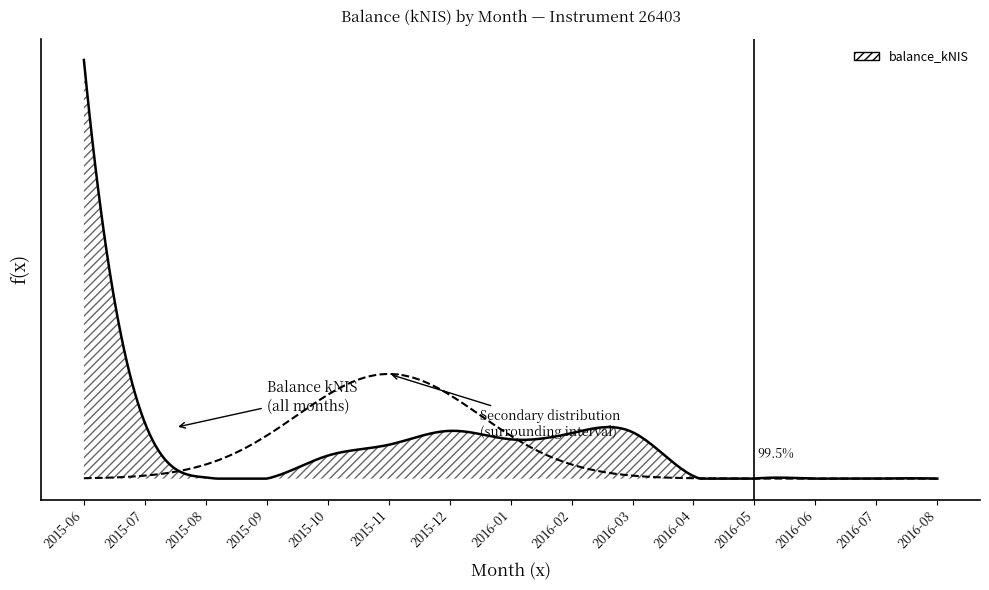

What is the difference between the values at 2015-08 and 2016-06?

13.5